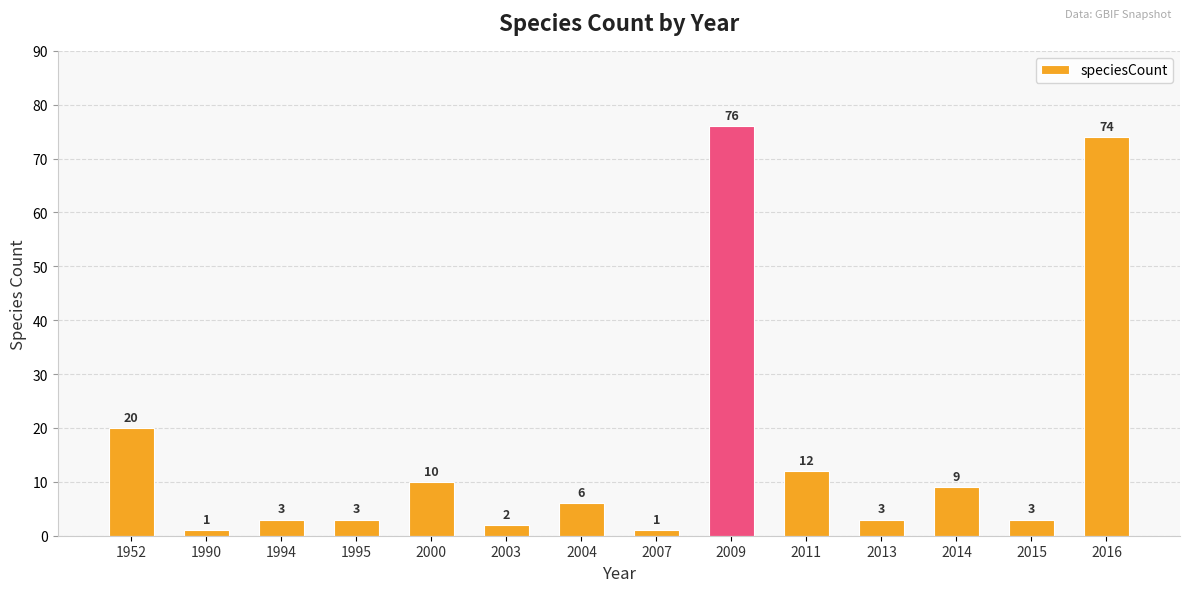

What is the sum of the values at 2011 and 2000?

22